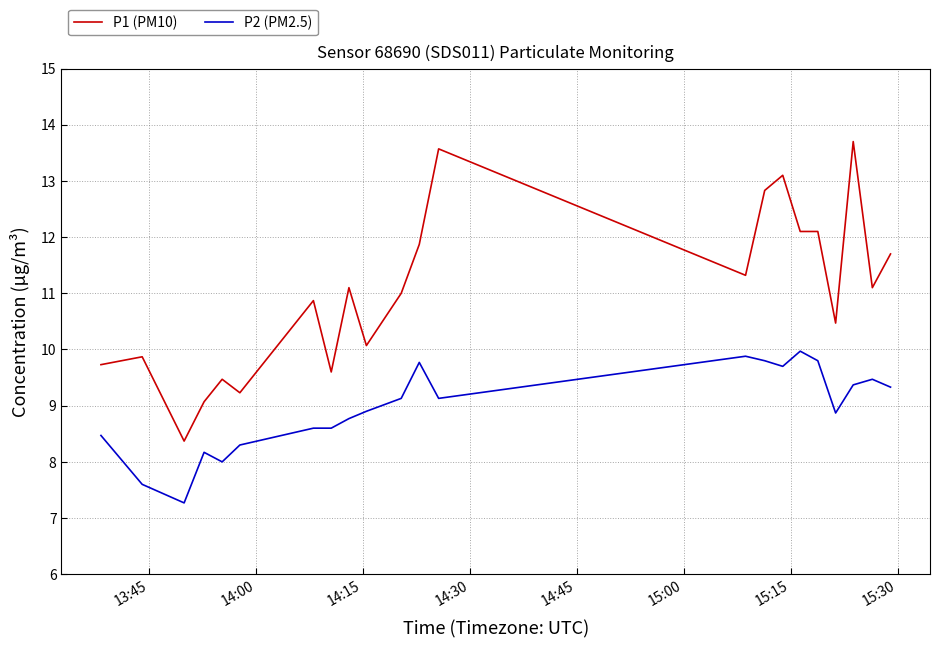

What is the maximum value shown in the chart?

13.7